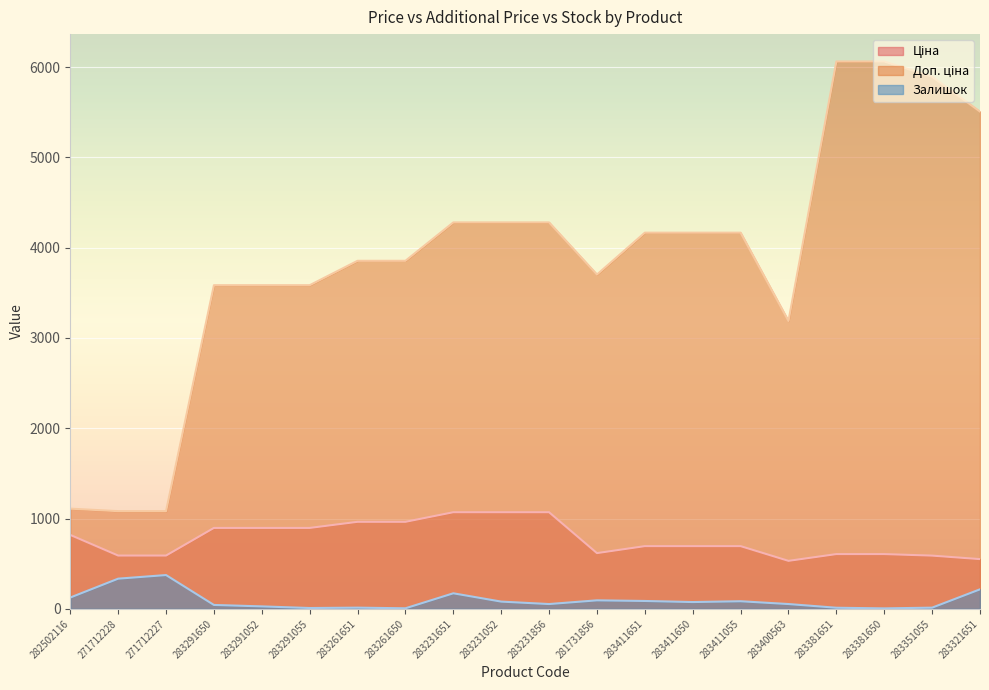

List the labels in order of Залишок value, smallest first.

283381650, 283261650, 283291055, 283381651, 283261651, 283351055, 283291052, 283291650, 283231856, 283400563, 283411650, 283231052, 283411055, 283411651, 281731856, 282502116, 283231651, 283321651, 271712228, 271712227